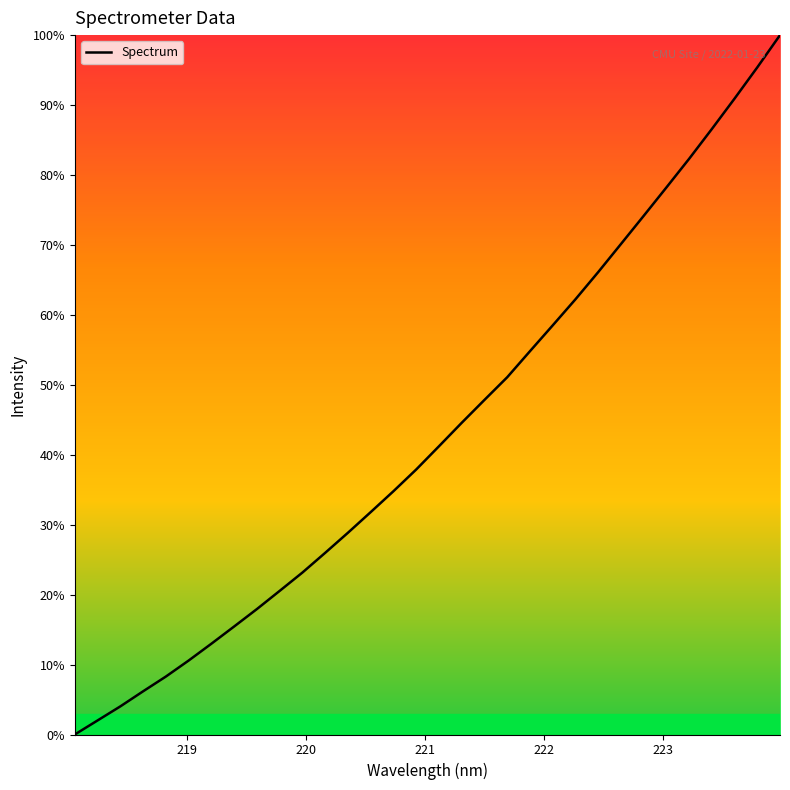

Does the chart display data point markers on the line(s)?

No